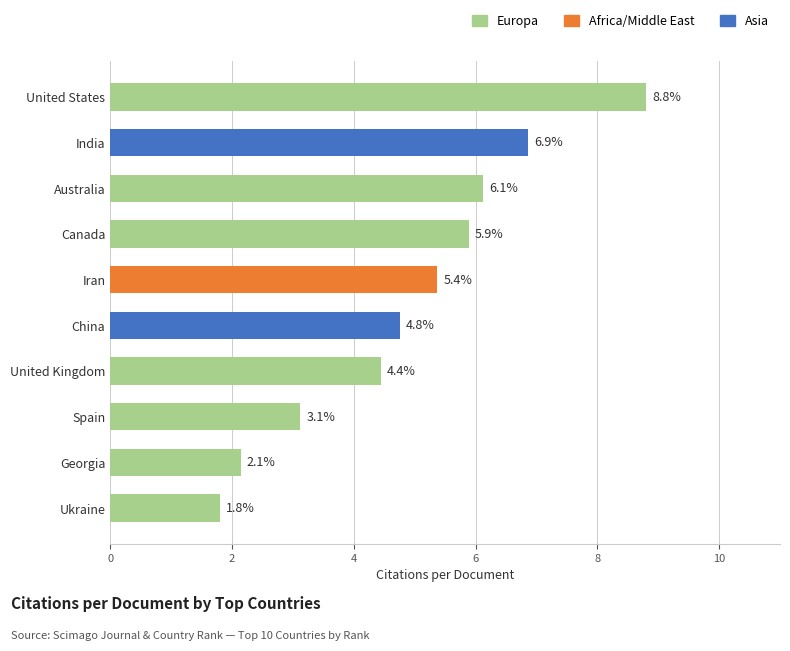

How many bars are there in total?

10